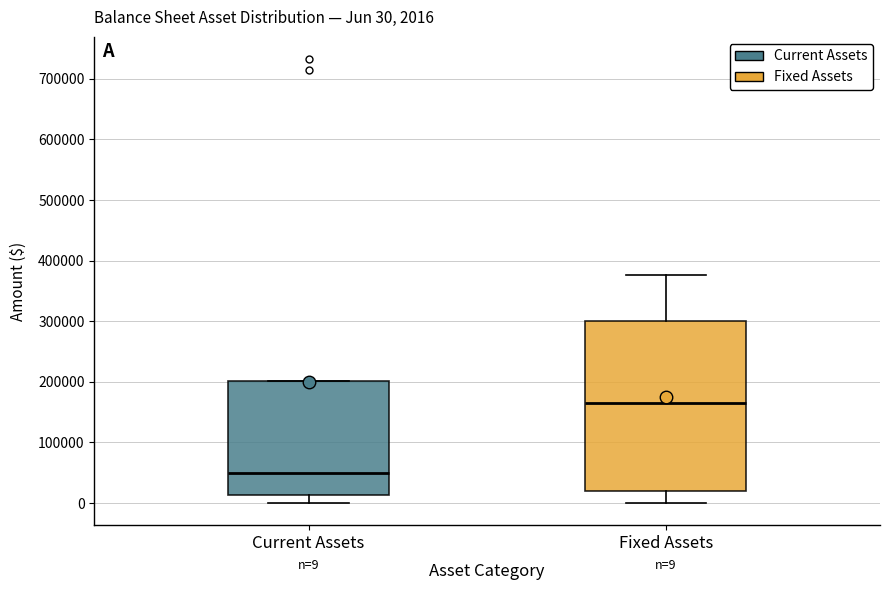

Which box is the tallest, from its lower edge to its upper edge?

Fixed Assets